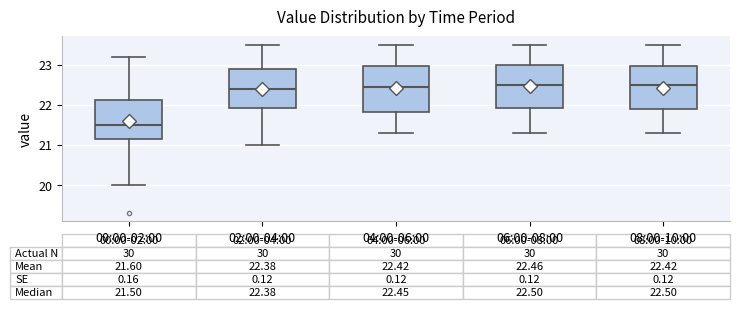

Which box has the lowest median line?

00:00-02:00